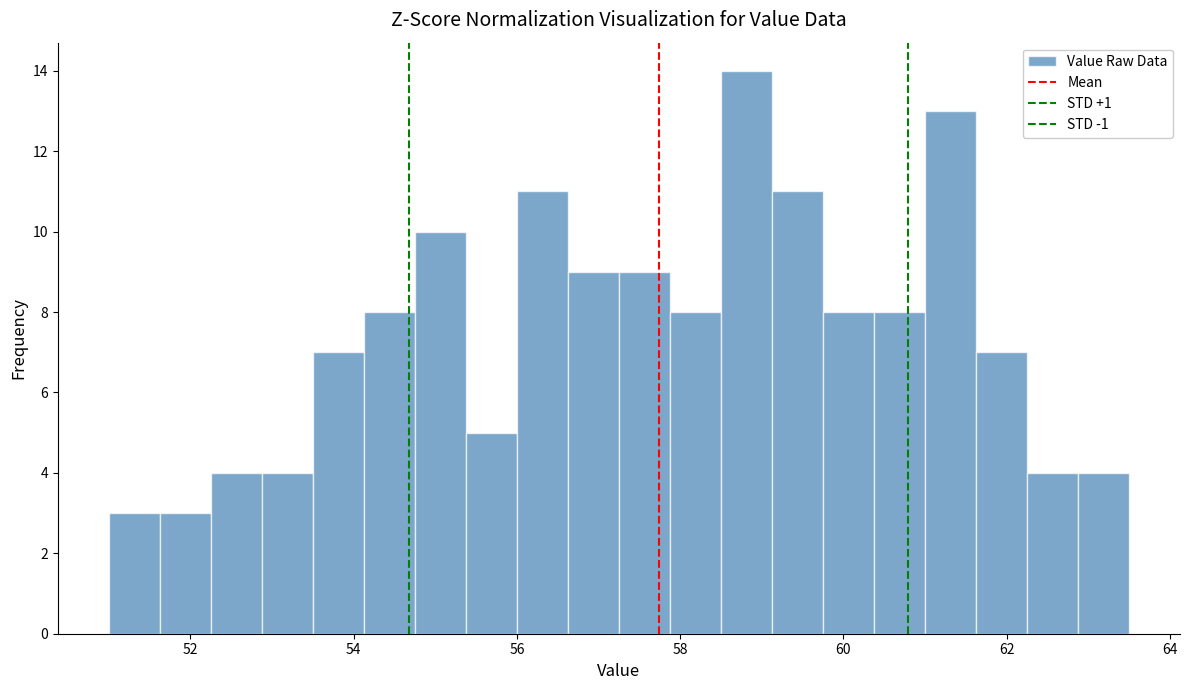

Read against the x-axis, roughly where is the centre of the tallest bar?

58.8